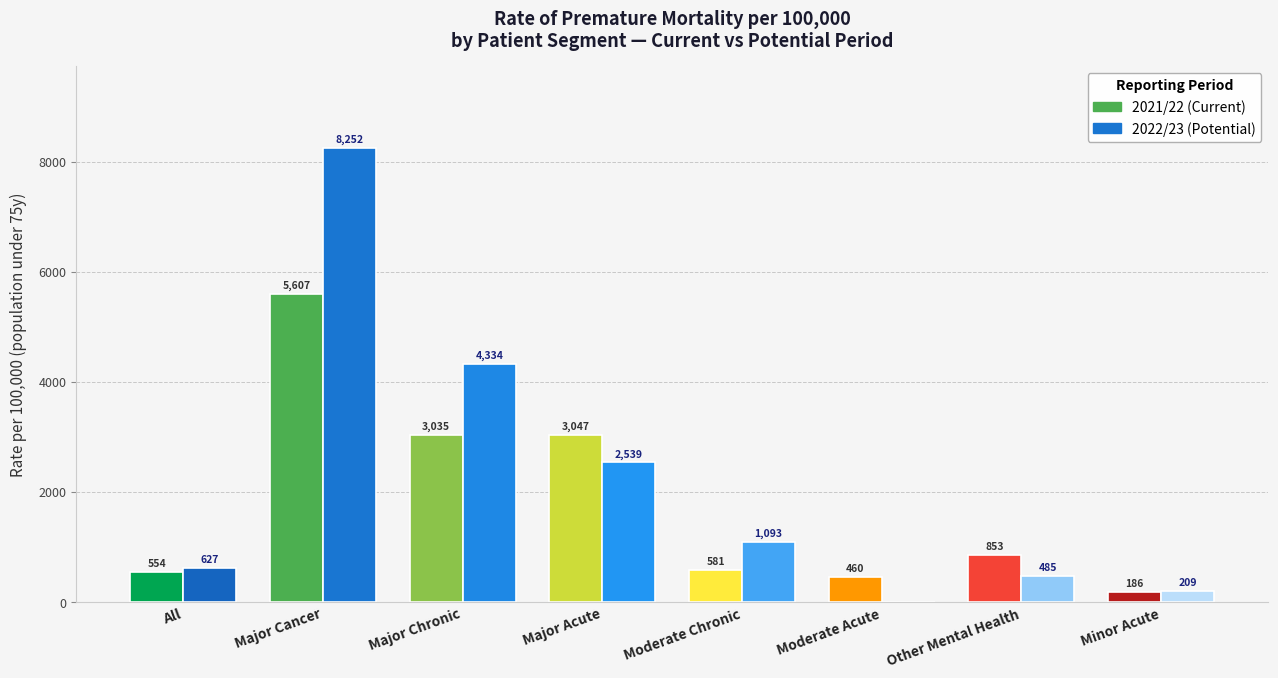

Reading right to left, what are all the values shown in this chart?

2021/22: 185.7	852.9	460.5	581.0	3046.6	3035.4	5607.5	554.1
2022/23: 209.1	485.1	0.0	1092.9	2539.1	4333.9	8252.4	626.5